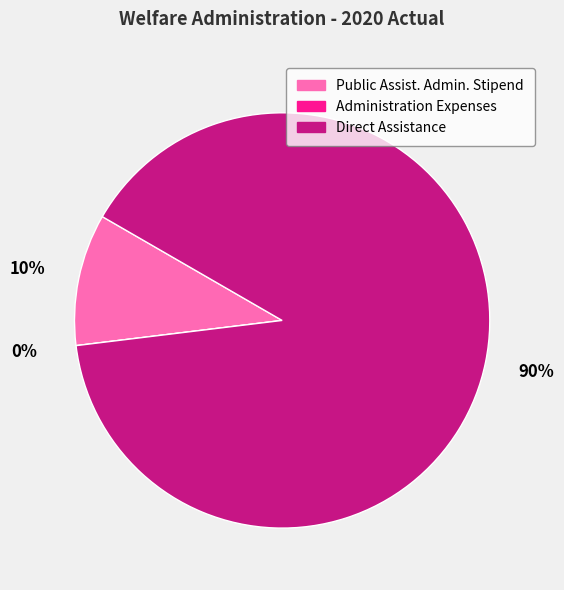

Which category has the smallest portion of the pie?

Administration Expenses